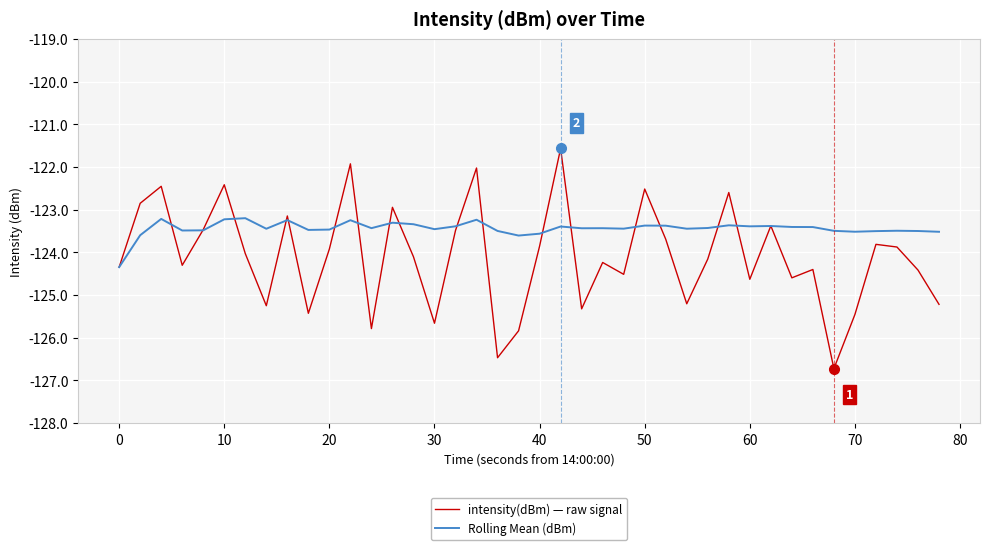

What is the average value of the Rolling Mean (dBm) series?

-123.4